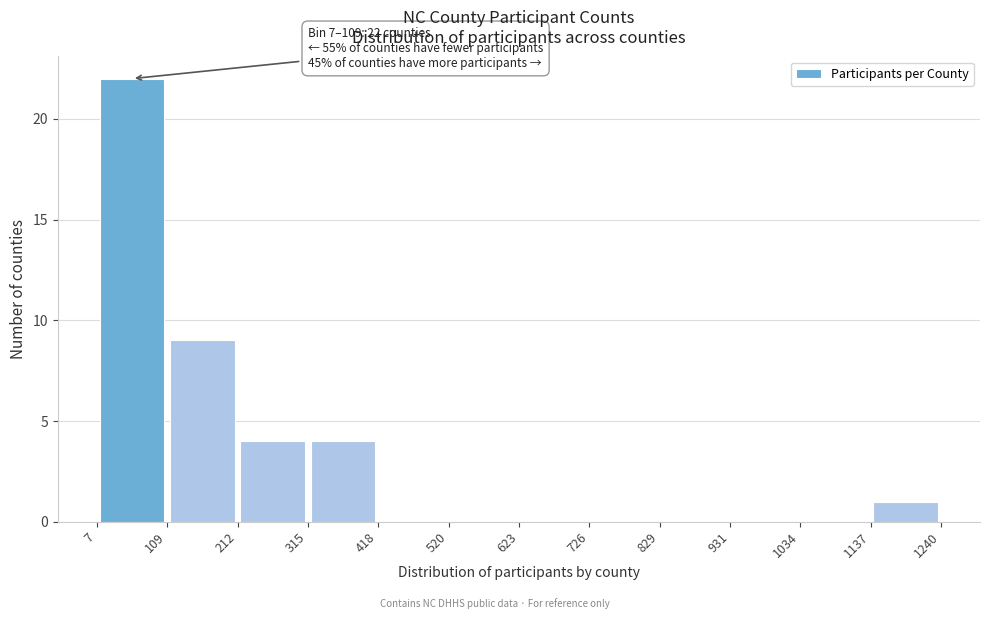

Which range on the x-axis has the tallest bar?

7 to 109